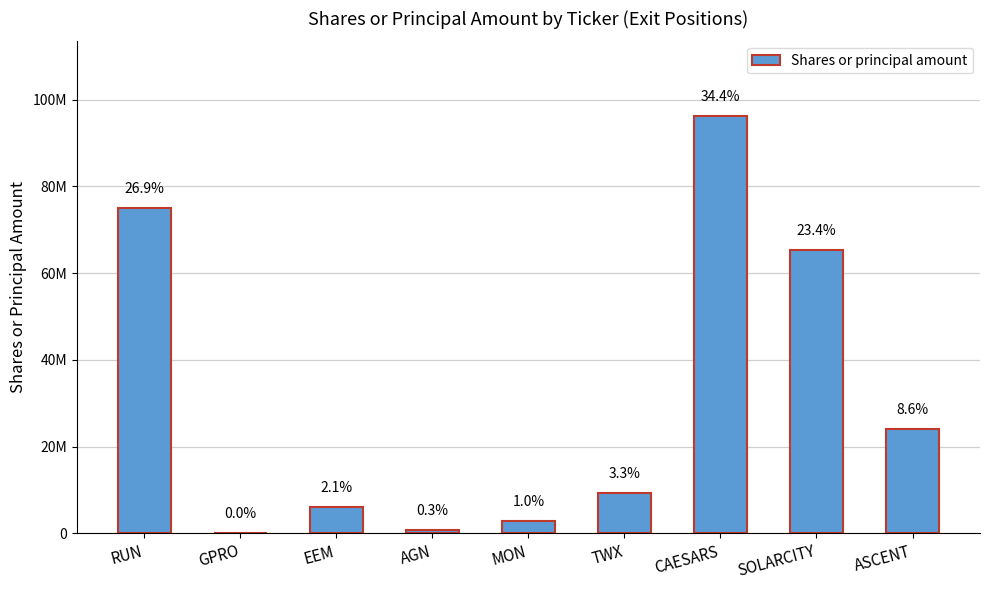

How many bars are there in total?

9